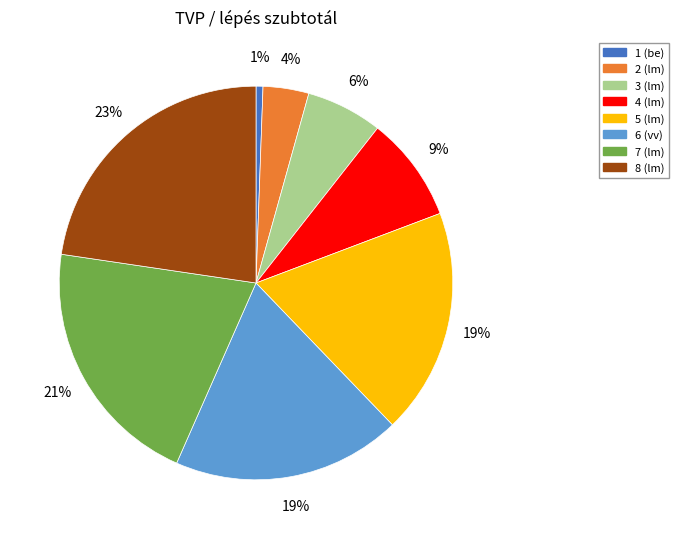

What is the largest slice in the pie chart?

8 (lm)